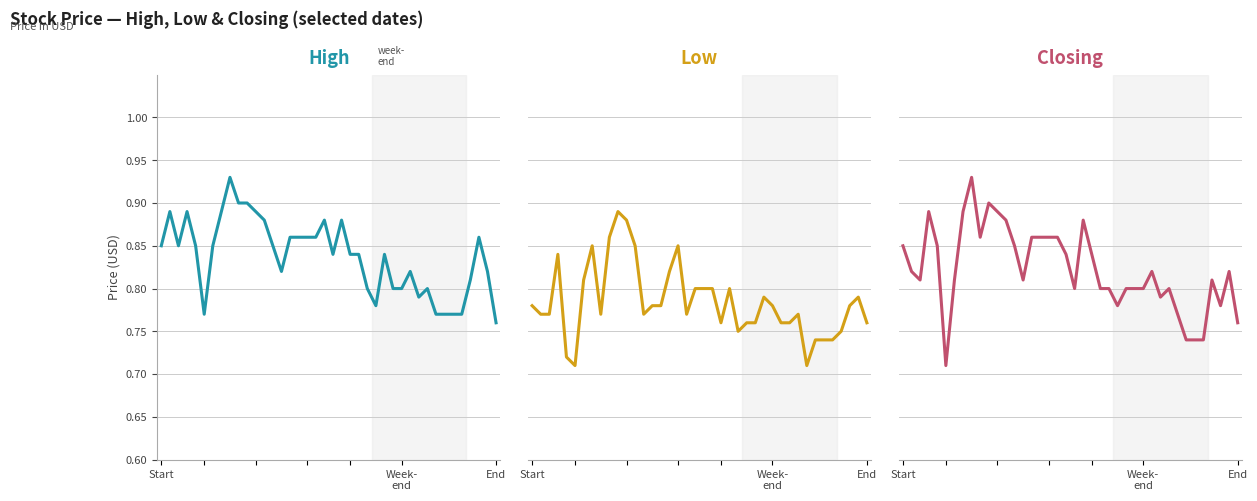

True or false: High and Closing cross at least once.

False